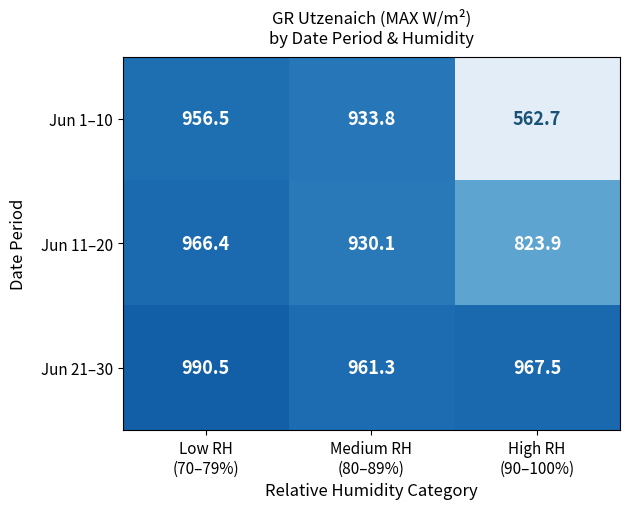

What is the difference between the maximum and minimum values in the Jun 11–20 series?

142.5